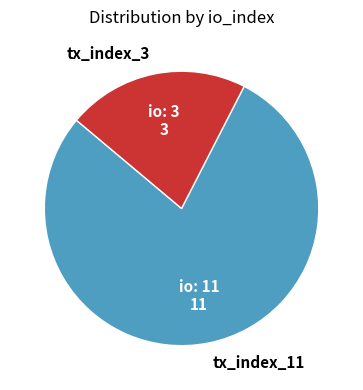

The tx_index_3 slice represents 21% of the pie. True or false?

True